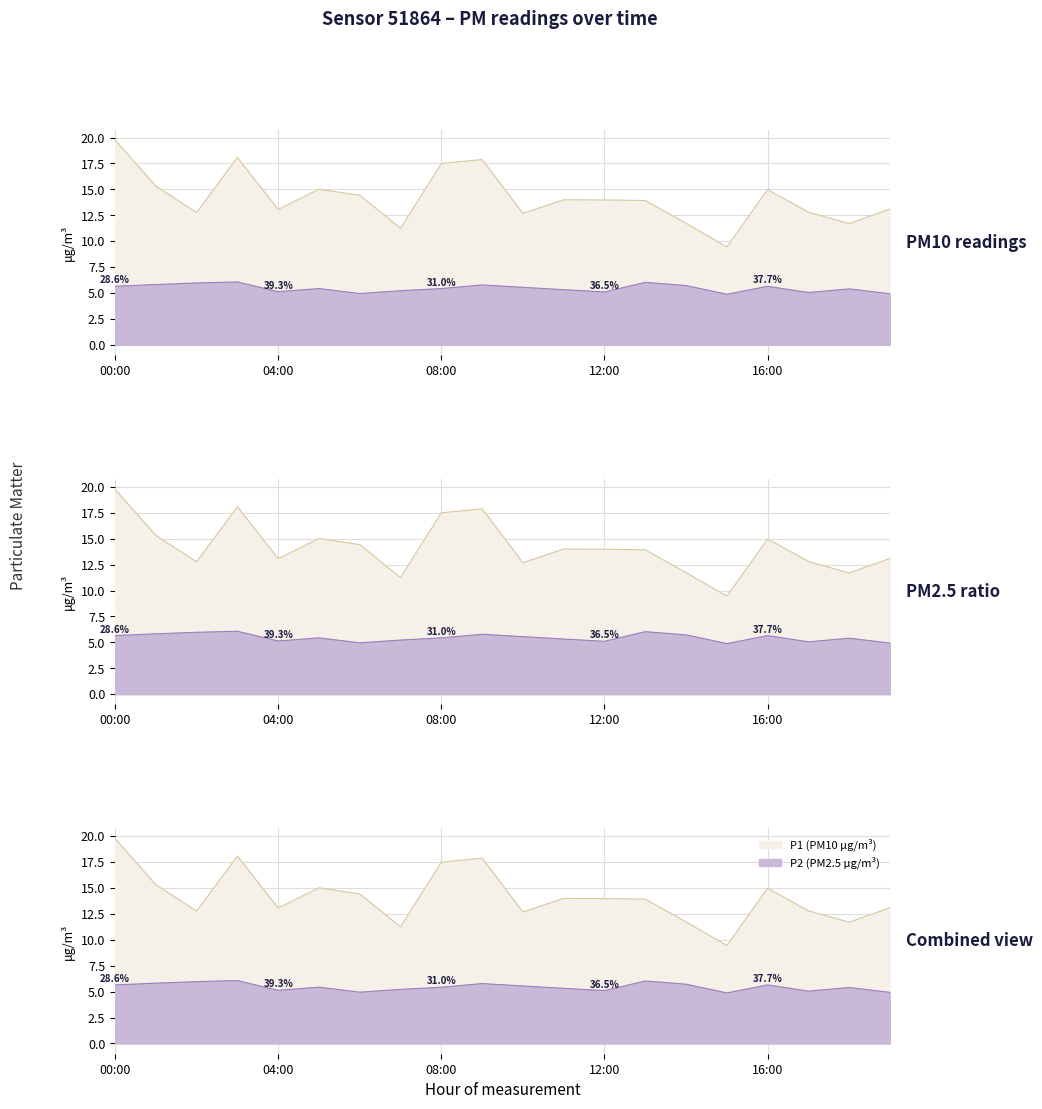

Is it true that P1 equals 6.3 at 09:00?

False